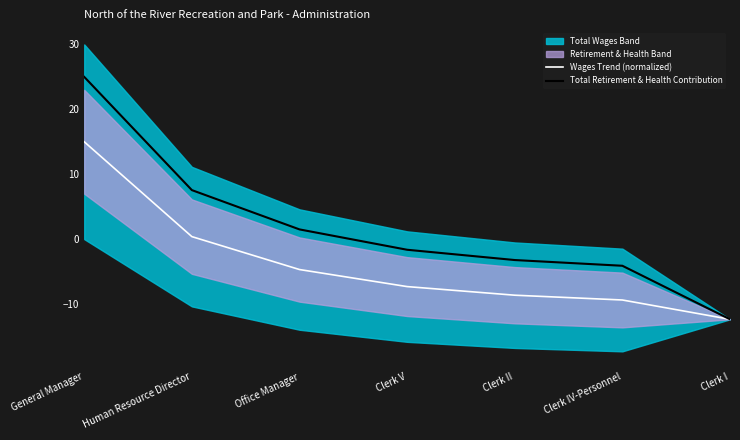

What is the minimum value for Wages Trend (normalized)?

-12.4